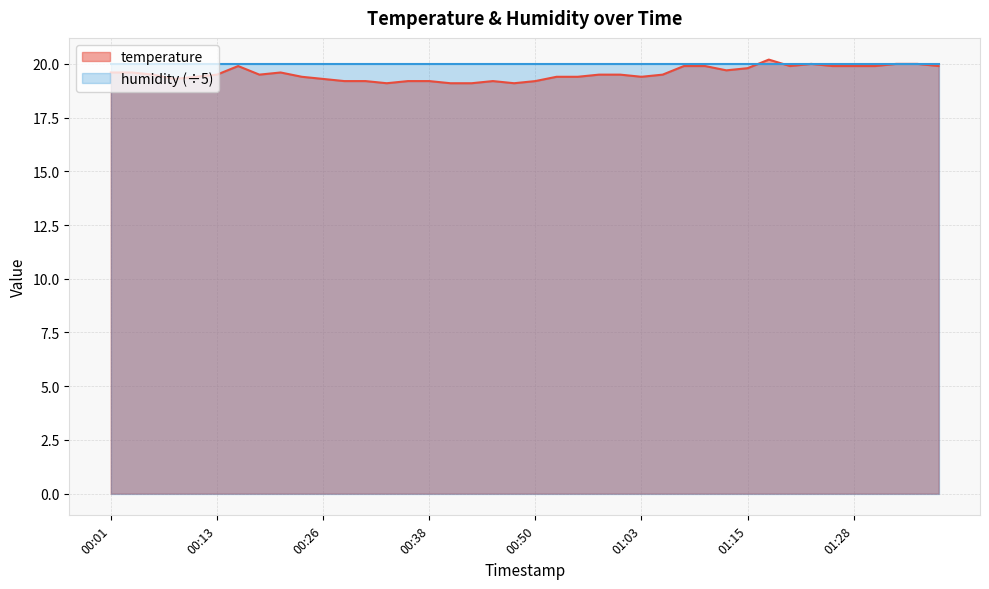

What is the change in value from 00:35 to 01:13?

+0.5